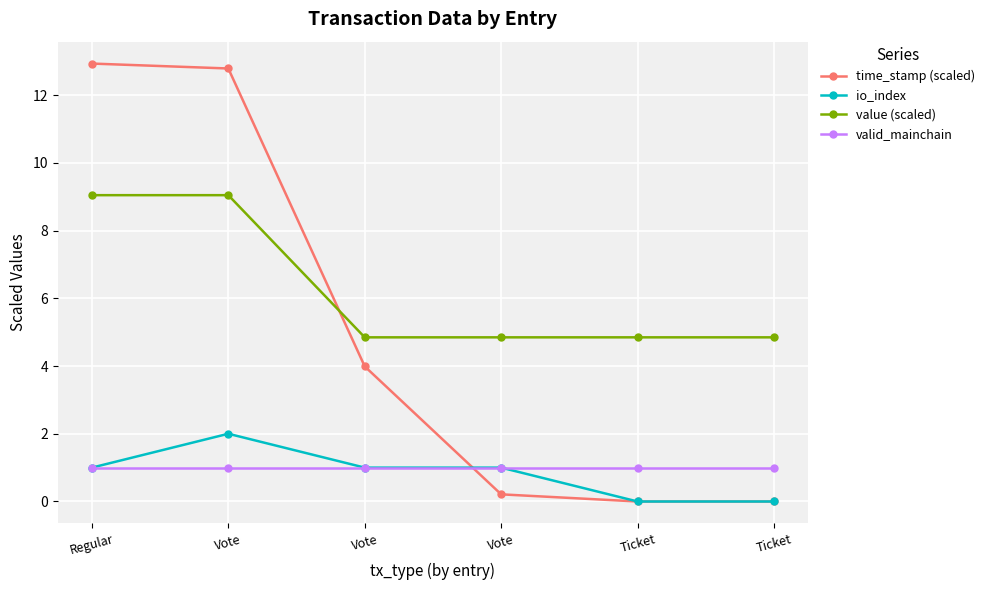

Between Vote and Regular, which is larger?

Regular